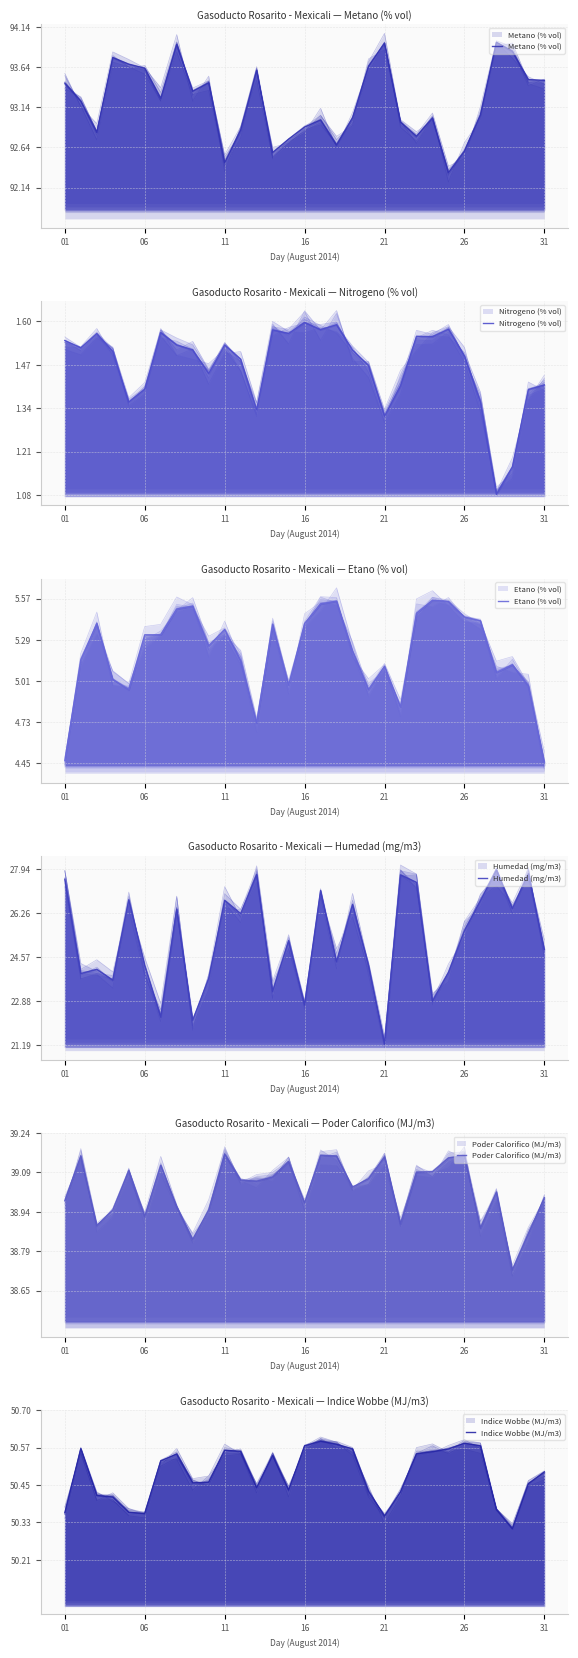

What is the value of the Etano (% vol) point at the 30th from the left?

5.0